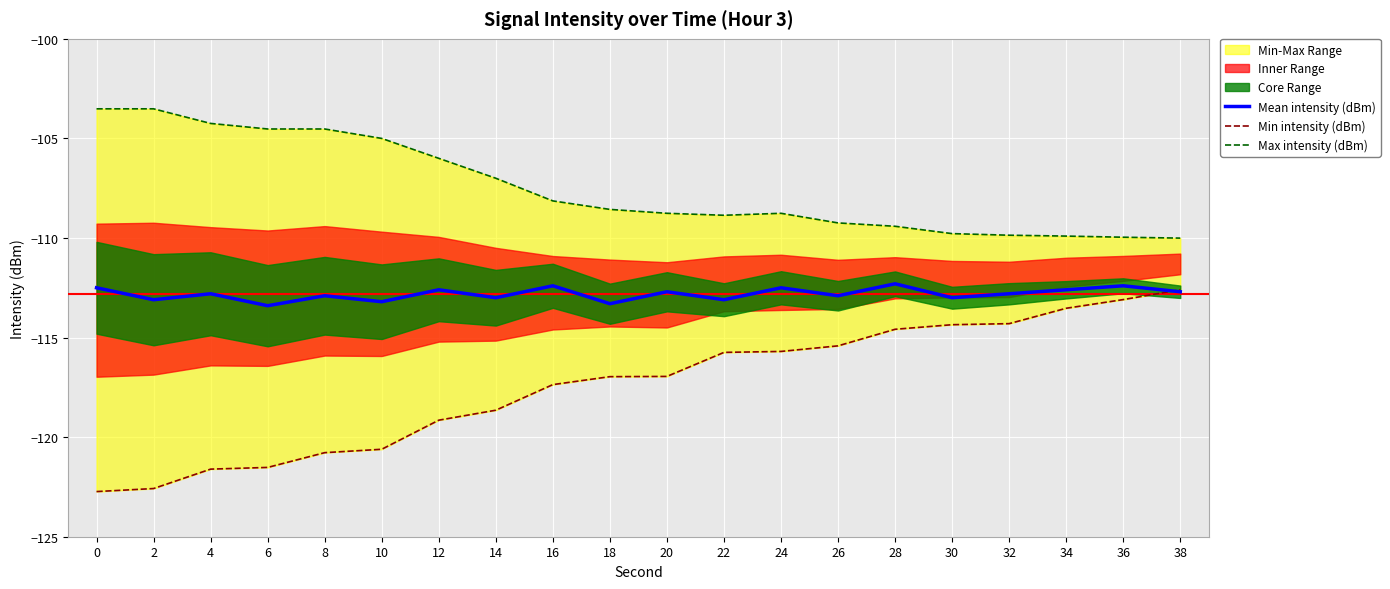

True or false: Mean intensity (dBm) and Max intensity (dBm) intersect in this chart.

False